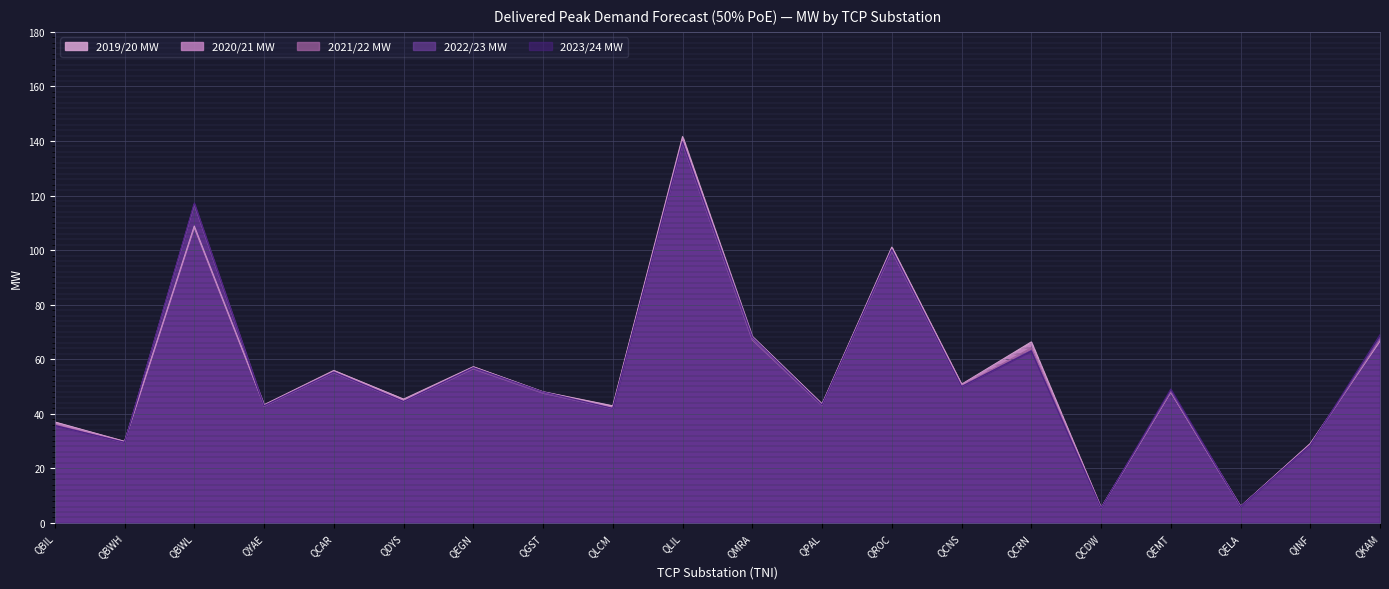

Reading left to right, extract all data points from this chart.

2019/20 MW: QBIL=37.0	QBWH=29.9	QBWL=108.8	QYAE=43.3	QCAR=55.9	QDYS=45.4	QEGN=57.3	QGST=48.1	QLCM=42.9	QLIL=141.6	QMRA=68.3	QPAL=43.6	QROC=101.1	QCNS=50.8	QCRN=66.3	QCDW=5.5	QEMT=47.9	QELA=6.0	QINF=29.1	QKAM=66.6
2020/21 MW: QBIL=36.6	QBWH=29.7	QBWL=108.2	QYAE=43.1	QCAR=55.6	QDYS=44.9	QEGN=57.0	QGST=47.9	QLCM=42.4	QLIL=140.8	QMRA=67.8	QPAL=43.4	QROC=100.6	QCNS=50.7	QCRN=65.6	QCDW=5.5	QEMT=48.0	QELA=6.0	QINF=28.9	QKAM=67.2
2021/22 MW: QBIL=36.0	QBWH=29.4	QBWL=116.8	QYAE=42.7	QCAR=55.0	QDYS=44.4	QEGN=56.4	QGST=47.5	QLCM=41.9	QLIL=139.2	QMRA=67.0	QPAL=42.9	QROC=99.5	QCNS=50.1	QCRN=64.2	QCDW=5.4	QEMT=48.0	QELA=5.9	QINF=28.5	QKAM=67.3
2022/23 MW: QBIL=35.7	QBWH=29.4	QBWL=116.7	QYAE=42.7	QCAR=55.0	QDYS=44.3	QEGN=56.6	QGST=47.6	QLCM=41.8	QLIL=139.0	QMRA=67.4	QPAL=43.0	QROC=99.7	QCNS=49.9	QCRN=63.2	QCDW=5.4	QEMT=48.4	QELA=5.9	QINF=28.4	QKAM=68.0
2023/24 MW: QBIL=35.7	QBWH=29.5	QBWL=117.3	QYAE=42.9	QCAR=55.3	QDYS=44.5	QEGN=56.9	QGST=48.0	QLCM=42.0	QLIL=139.7	QMRA=68.1	QPAL=43.2	QROC=100.2	QCNS=50.0	QCRN=63.0	QCDW=5.4	QEMT=49.1	QELA=5.9	QINF=28.5	QKAM=69.0